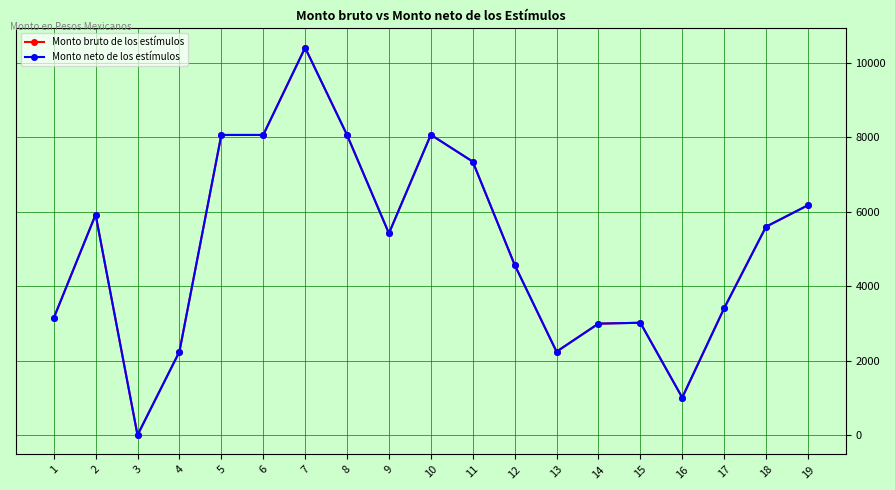

Reading left to right, extract all data points from this chart.

Monto bruto de los estímulos: 3141	5922	0	2241	8063	8063	10407	8063	5420	8068	7347	4575	2241	2994	3018	1007	3407	5598	6175
Monto neto de los estímulos: 3141	5922	0	2241	8063	8063	10407	8063	5420	8068	7347	4575	2241	2994	3018	1007	3407	5598	6175